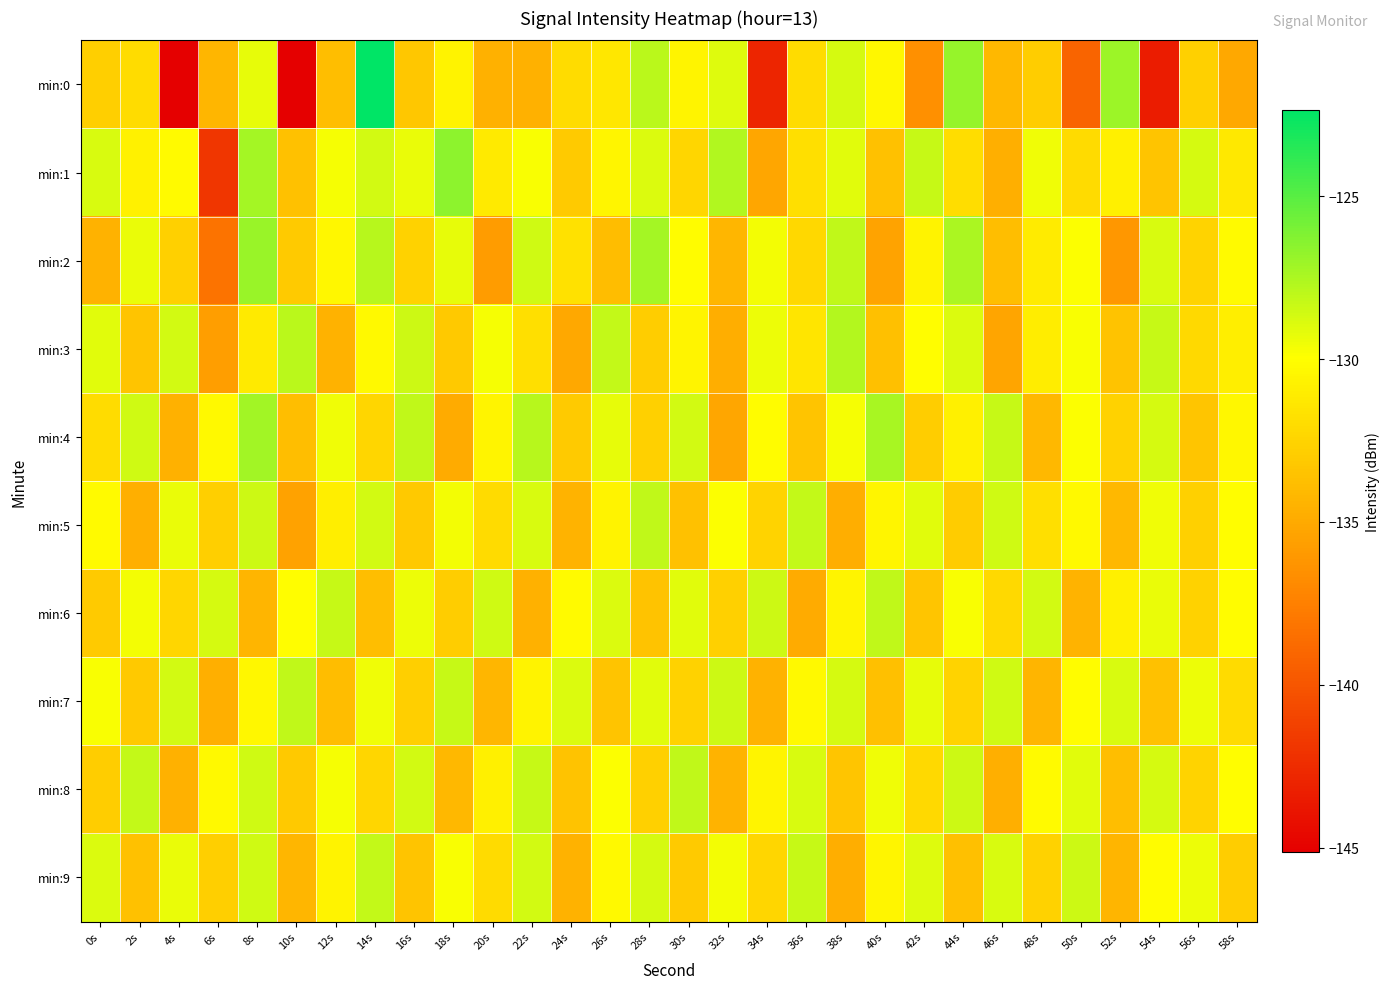

At which category is the sum across all series the highest?

8s